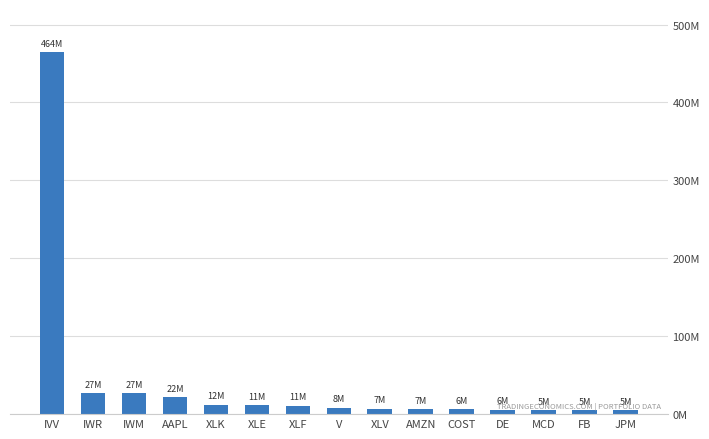

At which category does the chart reach its peak across all series?

IVV